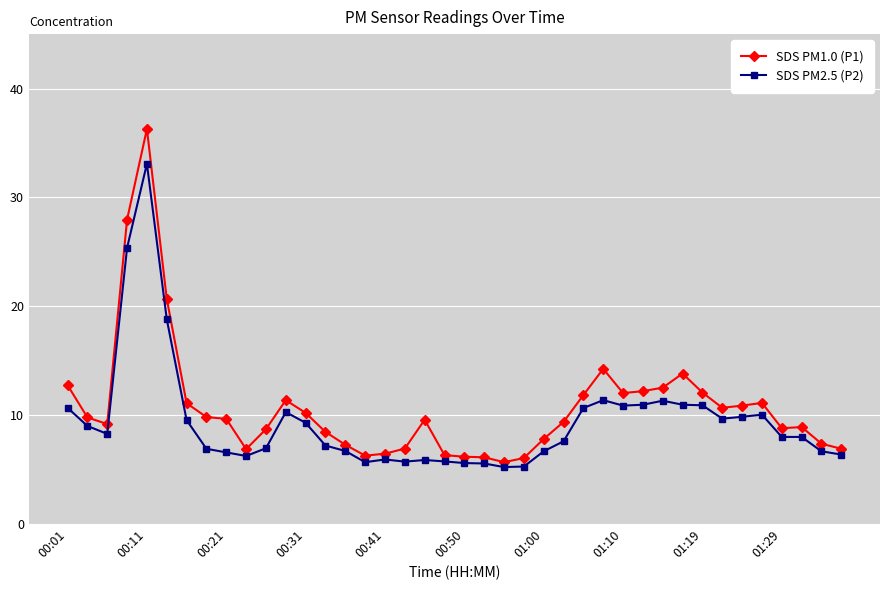

How many series are shown in this chart?

2